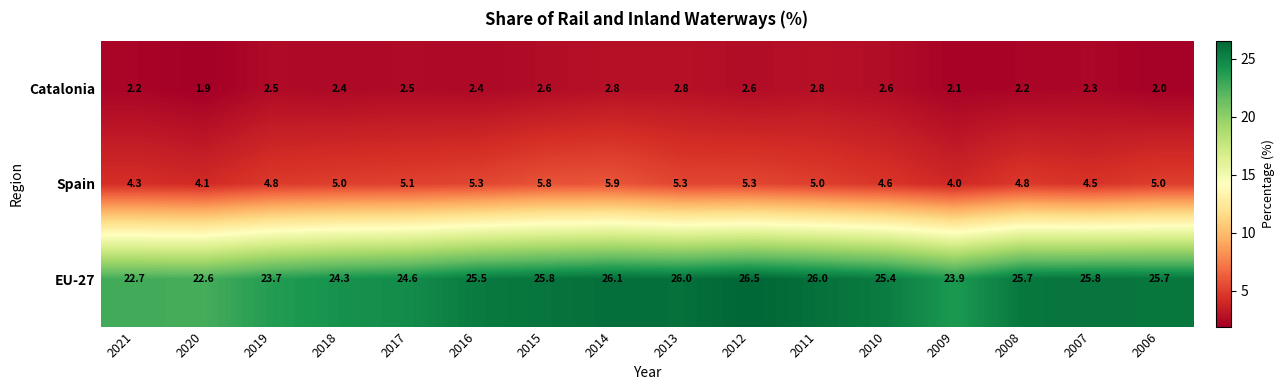

What is the total value across all series at 2017?

32.2